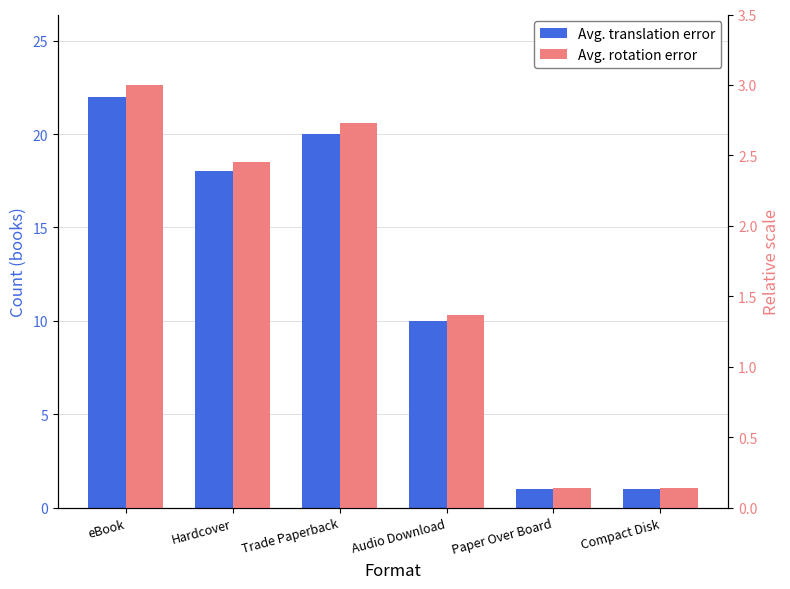

Which category has the lowest value across all series?

Paper Over Board